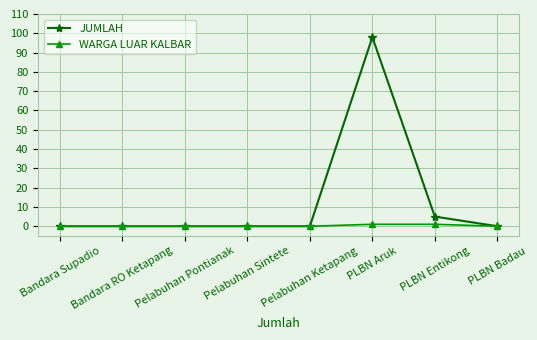

What is the greatest value displayed?

98